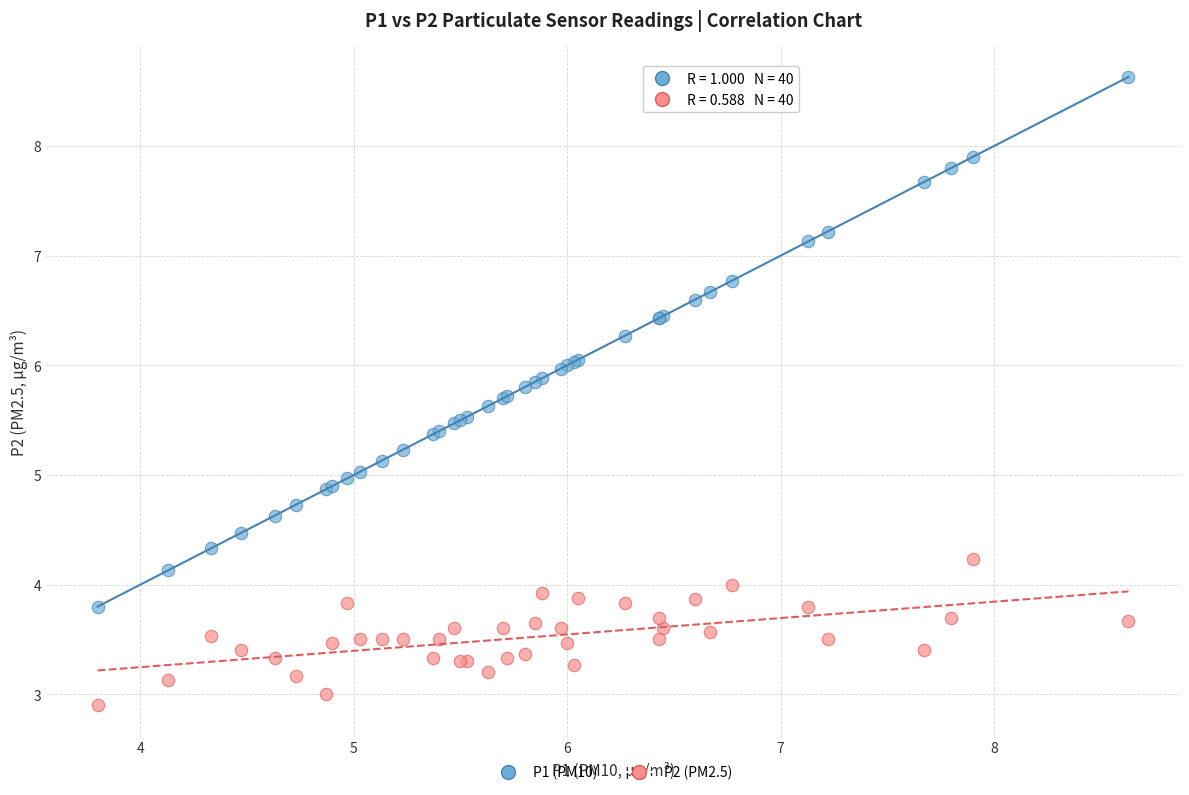

Which series reaches the maximum Y coordinate?

P1 (PM10)